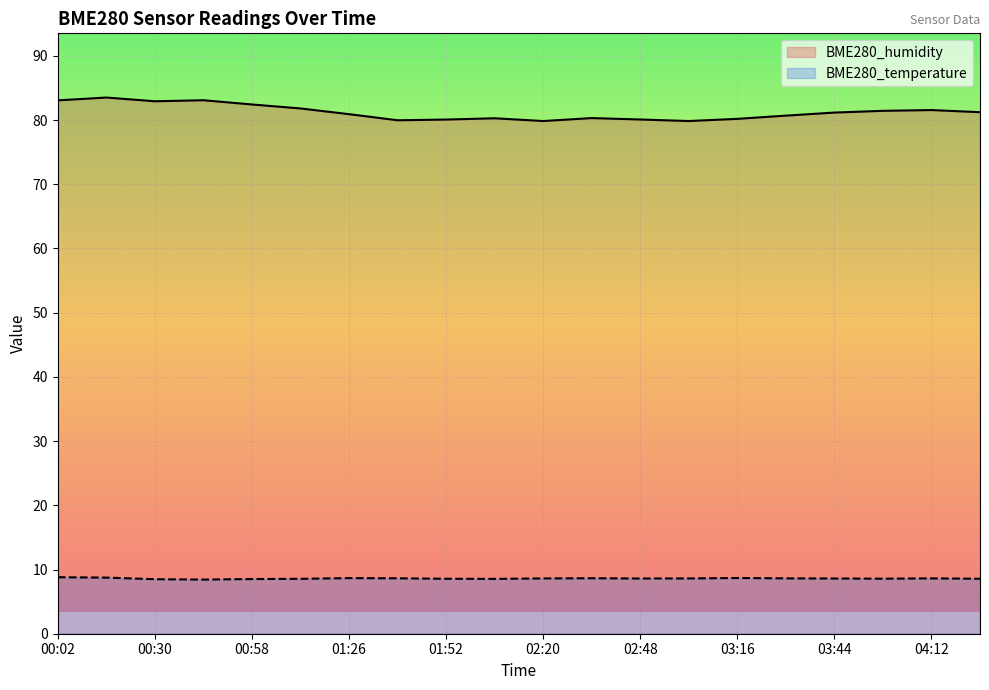

In BME280_humidity, how many points are lower than both neighbors (excluding endpoints)?

4